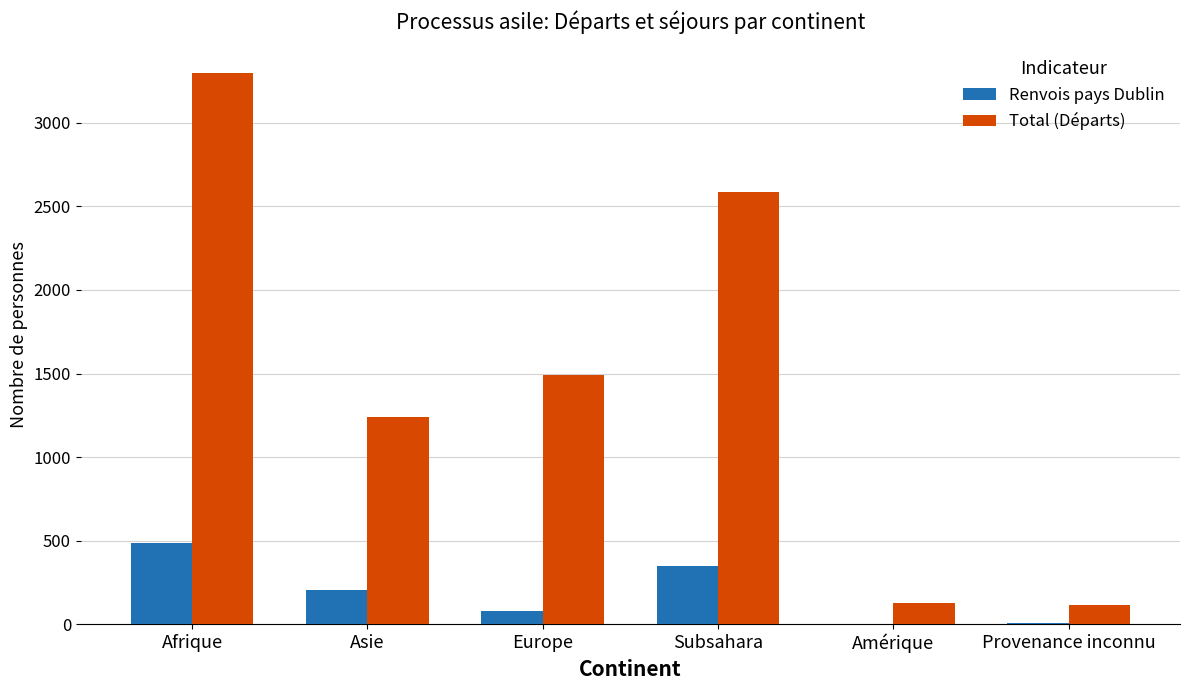

The Total (Départs) series shows 2617 at Europe. True or false?

False